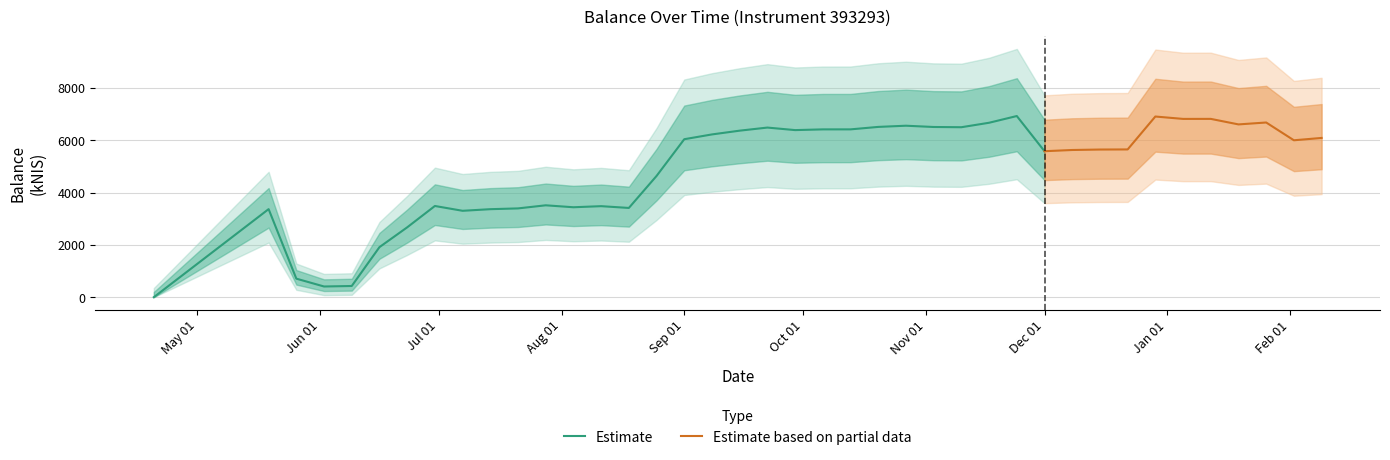

What is the approximate value at 2022-07-21?

3394.6